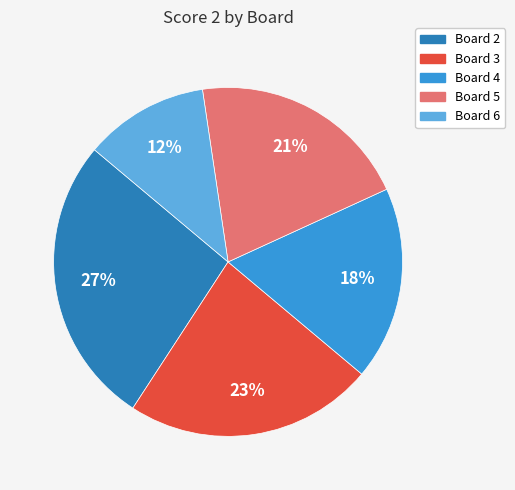

To the nearest percent, what is the difference between the largest and smallest slice percentages?

15%